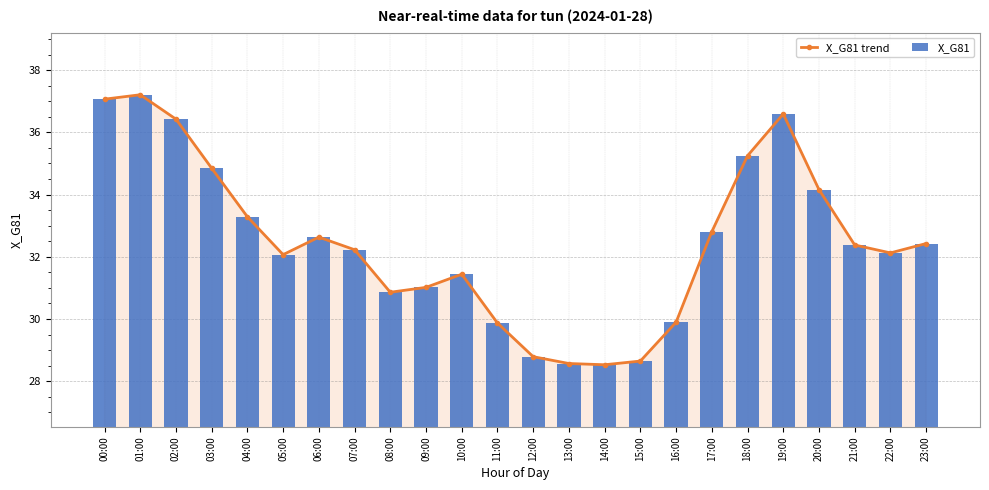

At which label does X_G81 trend first exceed 32?

00:00